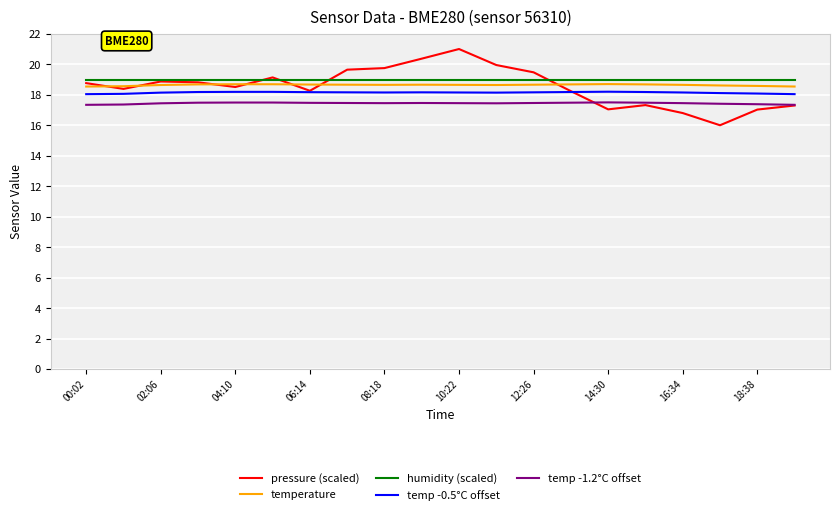

Which series has the widest spread of values?

pressure (scaled)